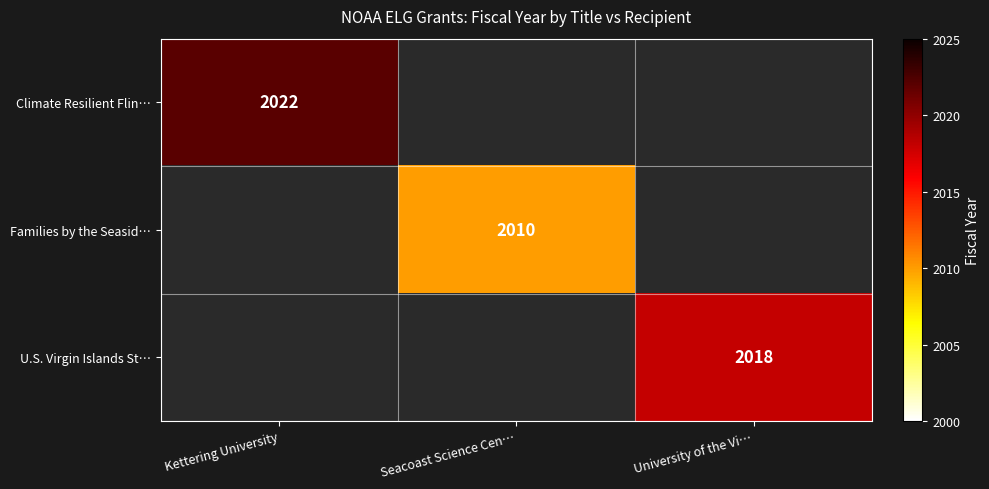

At which category does the chart reach its peak across all series?

Kettering University